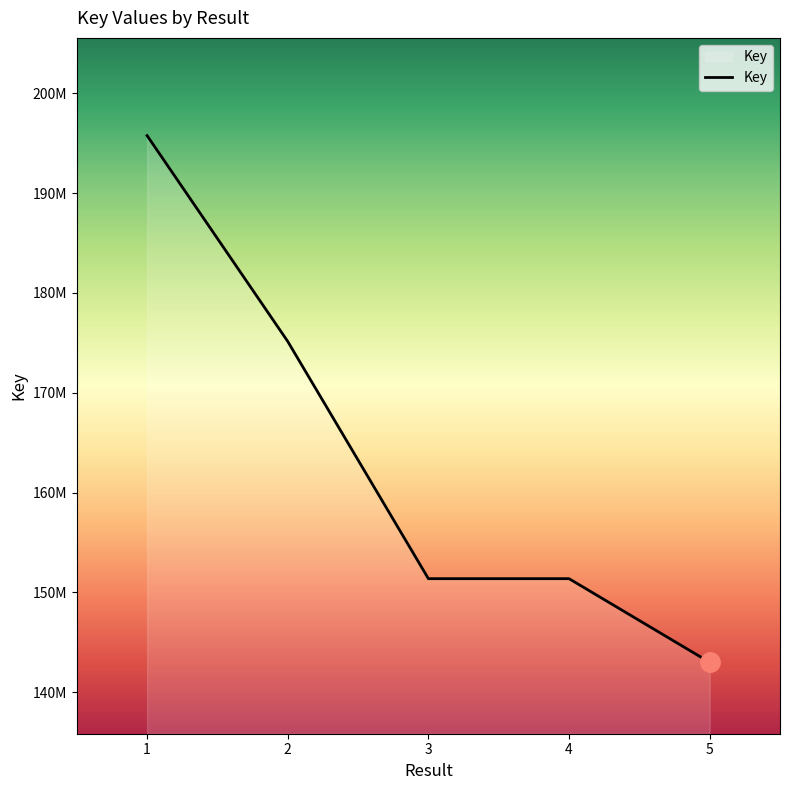

Does the chart have visible grid lines?

No